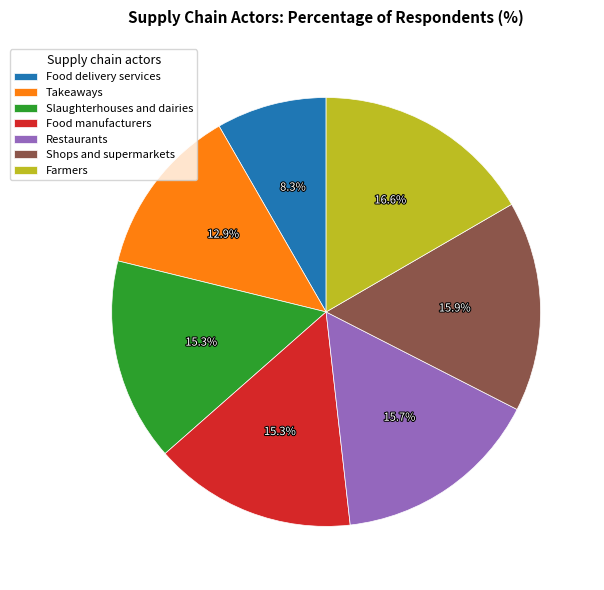

Approximately how many times larger is the value at Food delivery services compared to Slaughterhouses and dairies?

0.5